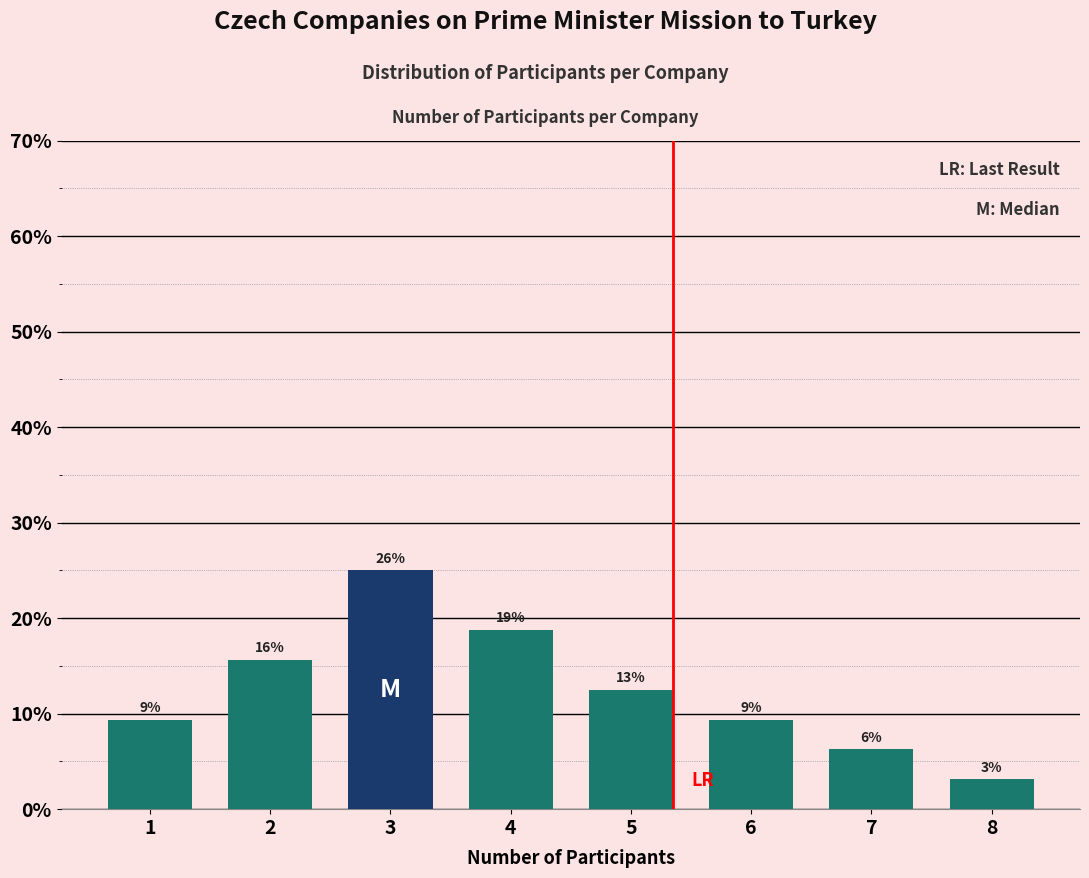

Are the bars horizontal?

No